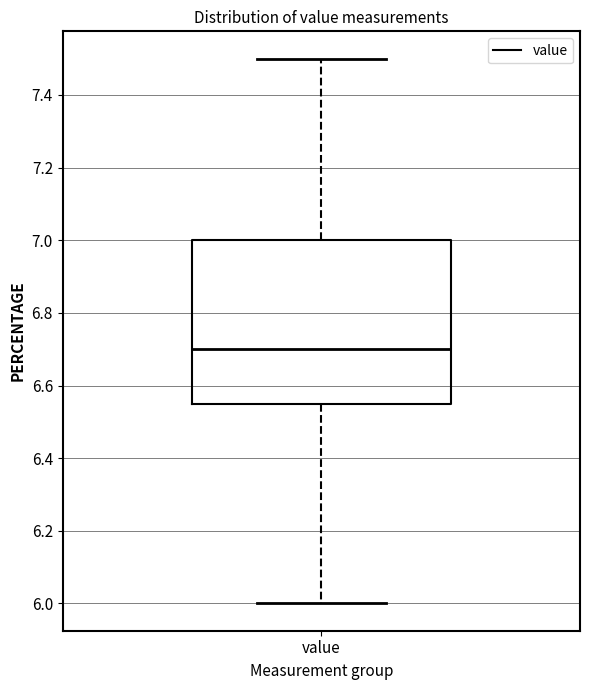

Where is the upper edge of the box for value on the y-axis? The values are not printed on the chart, so give them approximately, as read against the axis.

7.00